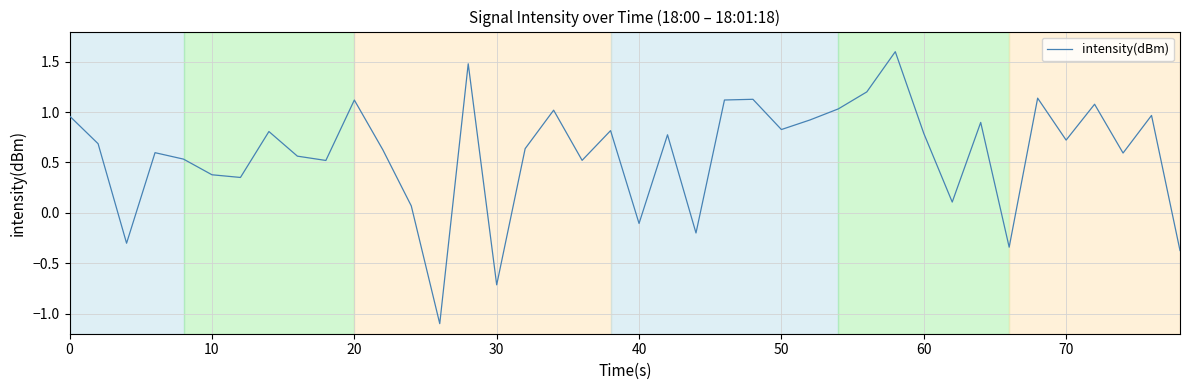

What is the minimum value shown in the chart?

-1.1